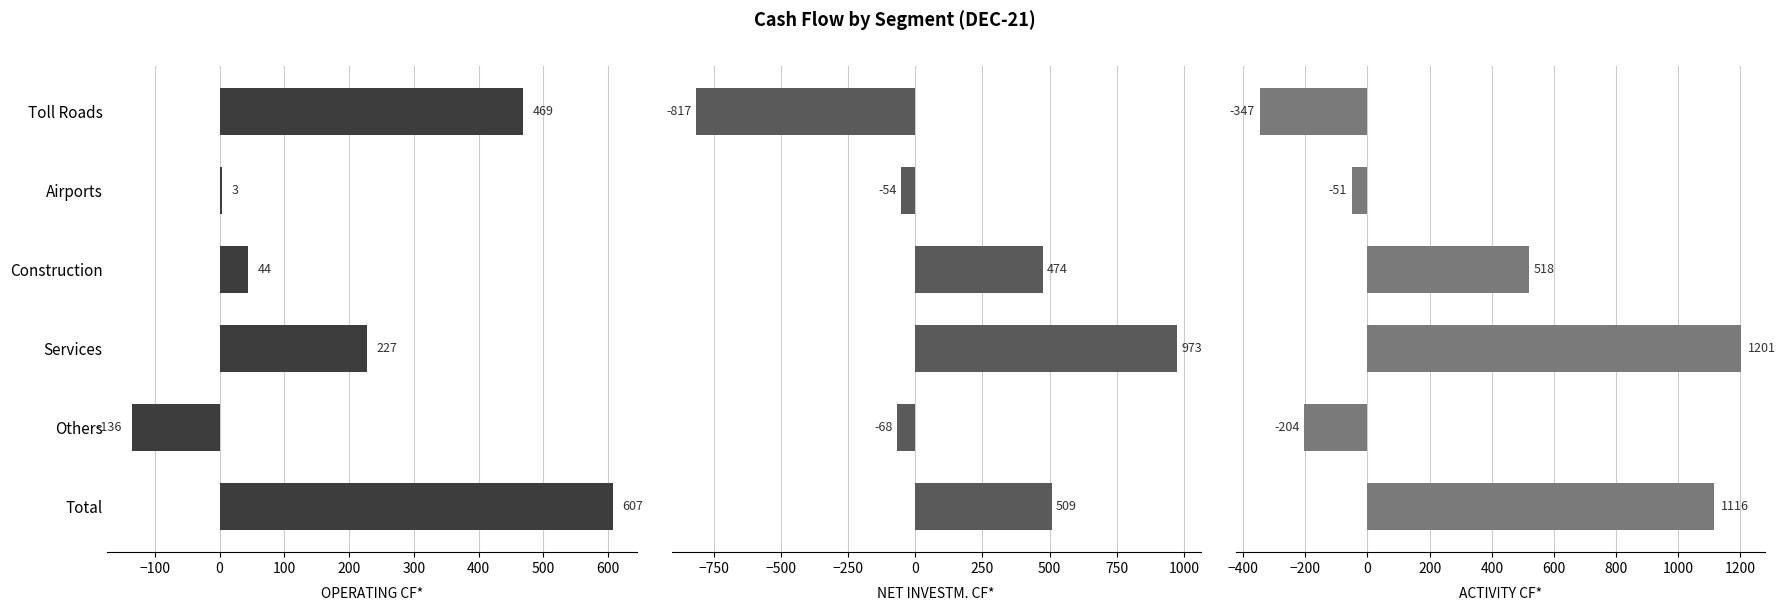

Rank the series by their average value, from highest to lowest.

ACTIVITY CF*, OPERATING CF*, NET INVESTM. CF*